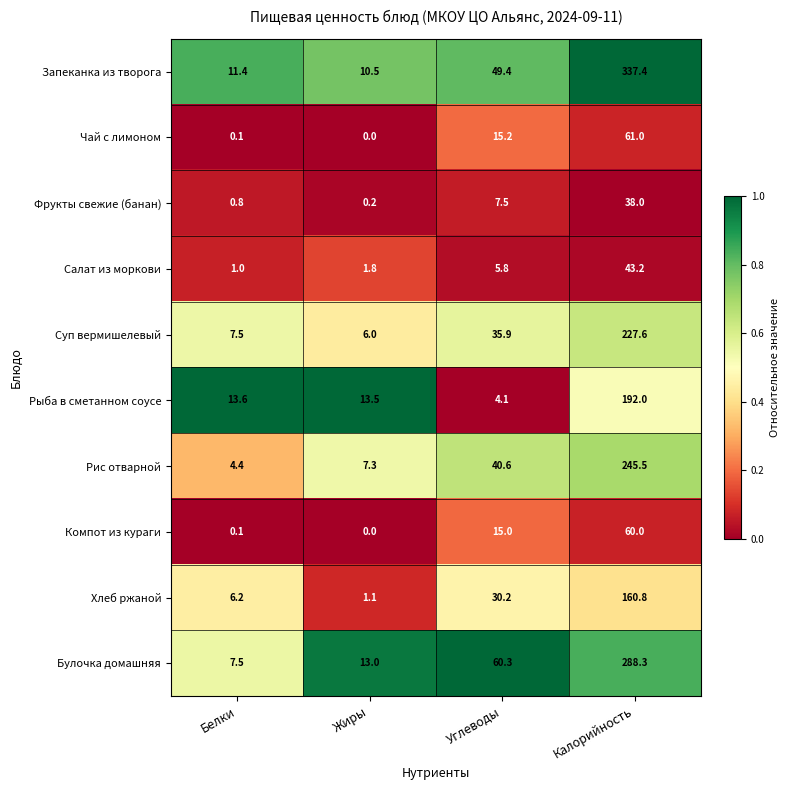

What is the sum of the Булочка домашняя values at Белки and Углеводы?

67.8